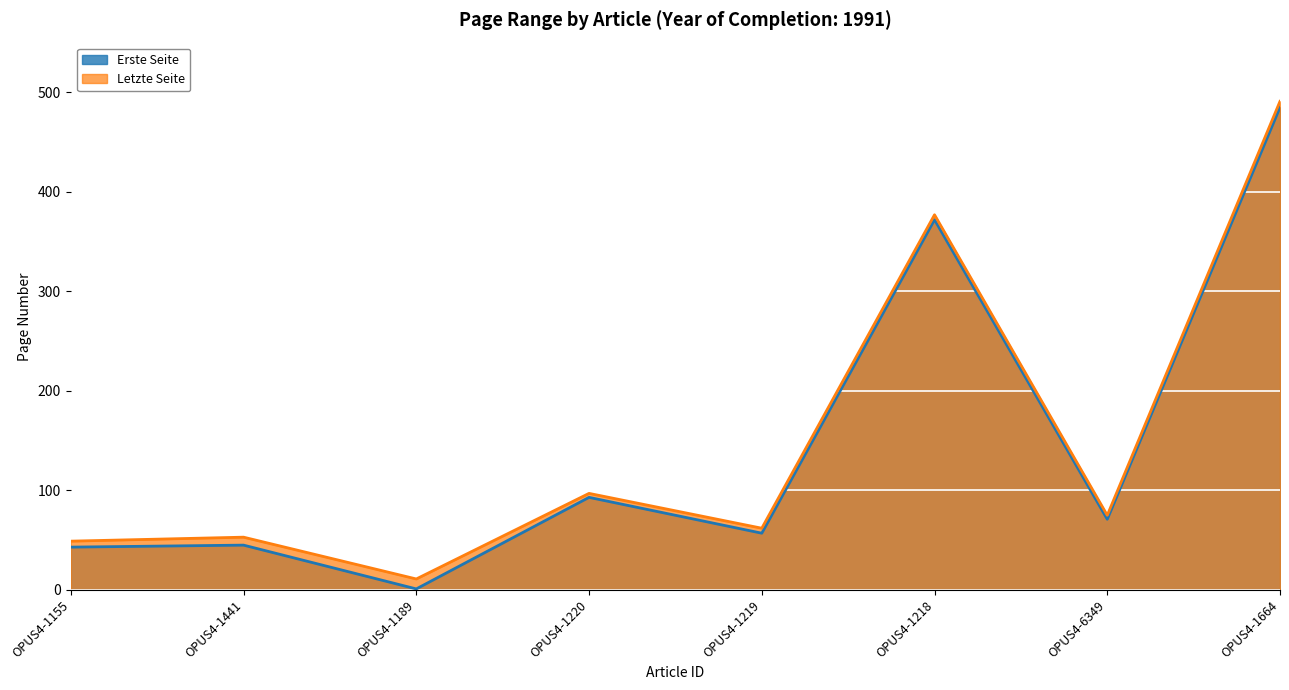

At which category does Erste Seite reach its first local valley?

OPUS4-1189